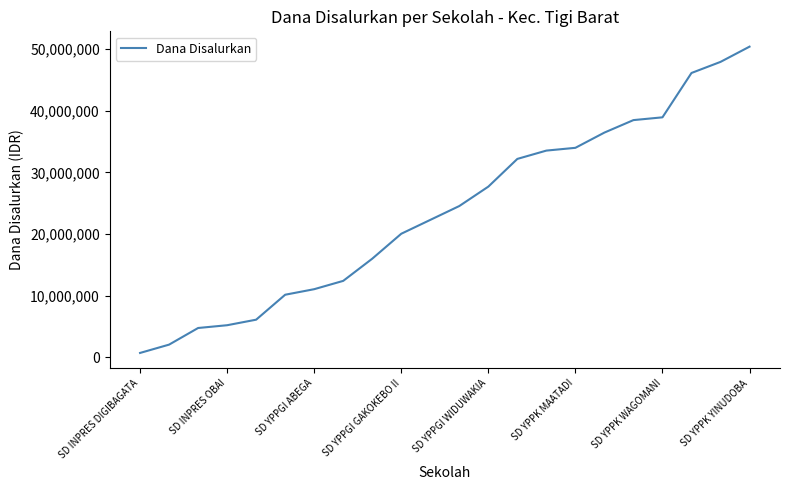

What is the maximum value shown in the chart?

50400000